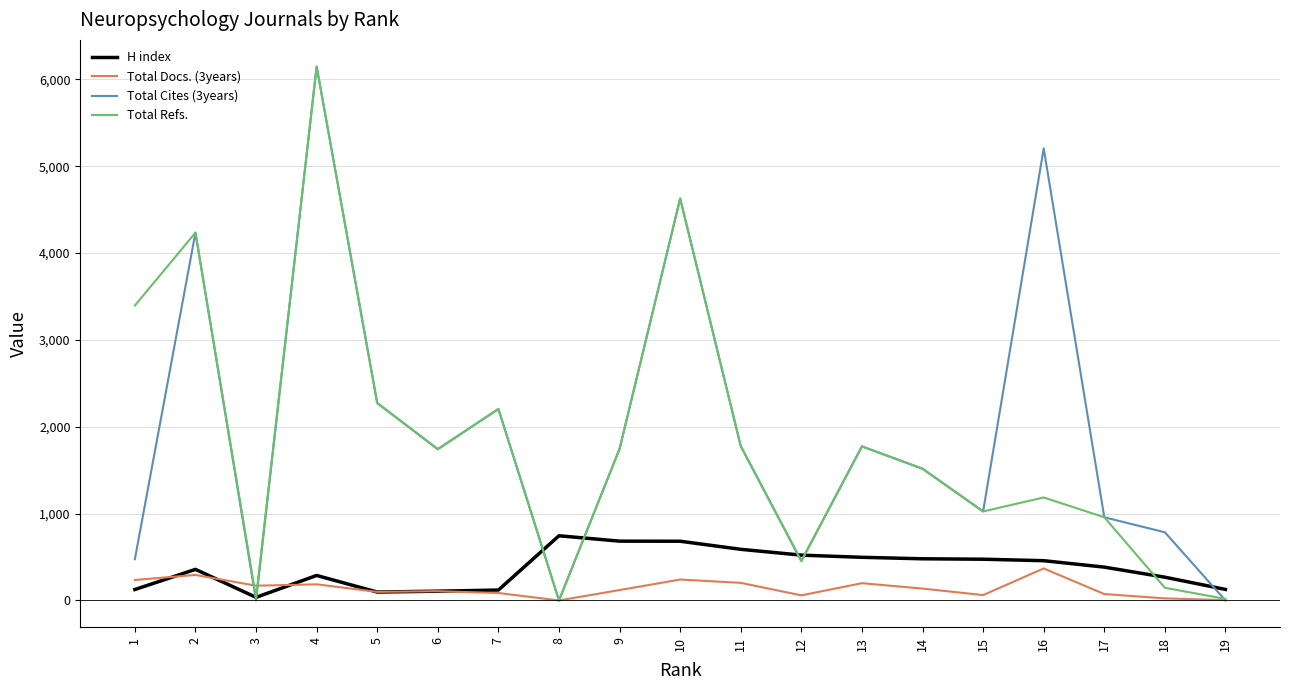

After their last crossing, which series has the higher values: Total Docs. (3years) or Total Cites (3years)?

Total Cites (3years)